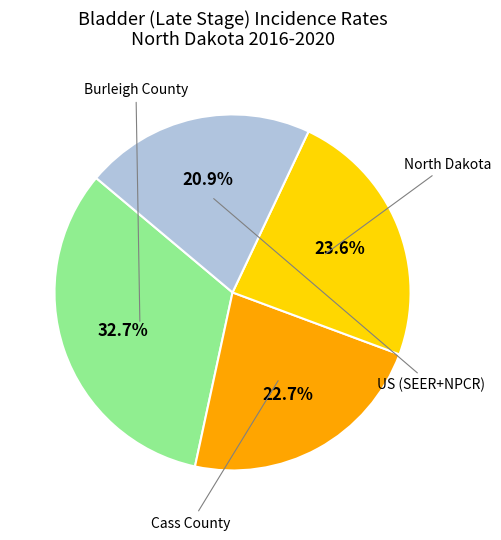

How many segments does this pie chart have?

4